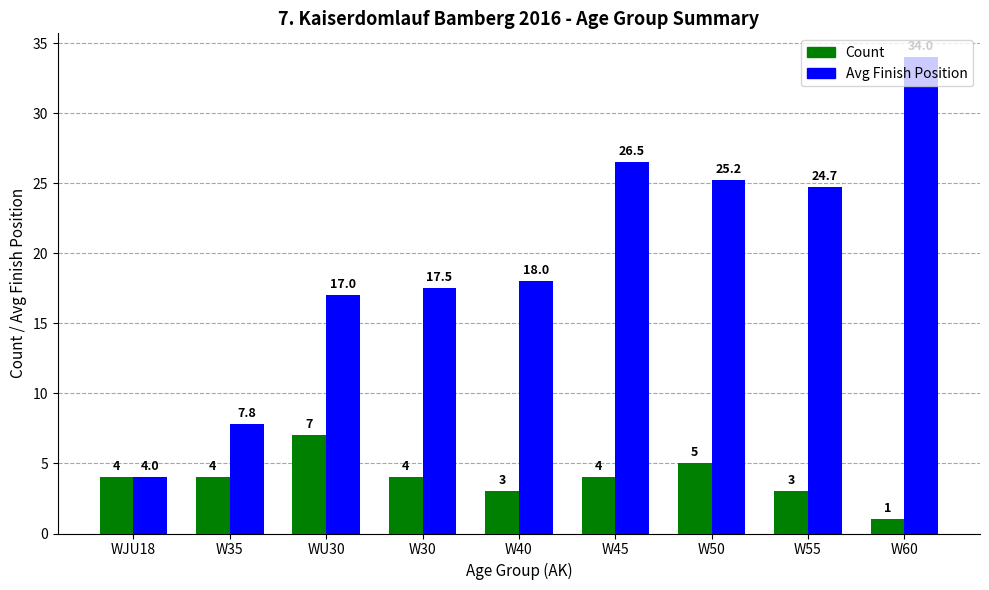

Is it true that Count equals 4.0 at W35?

True